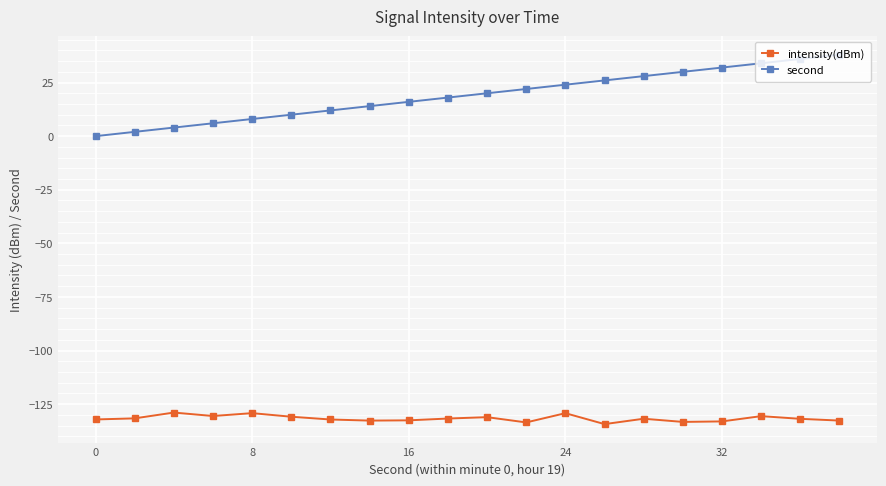

How many positive values does the second series have?

19